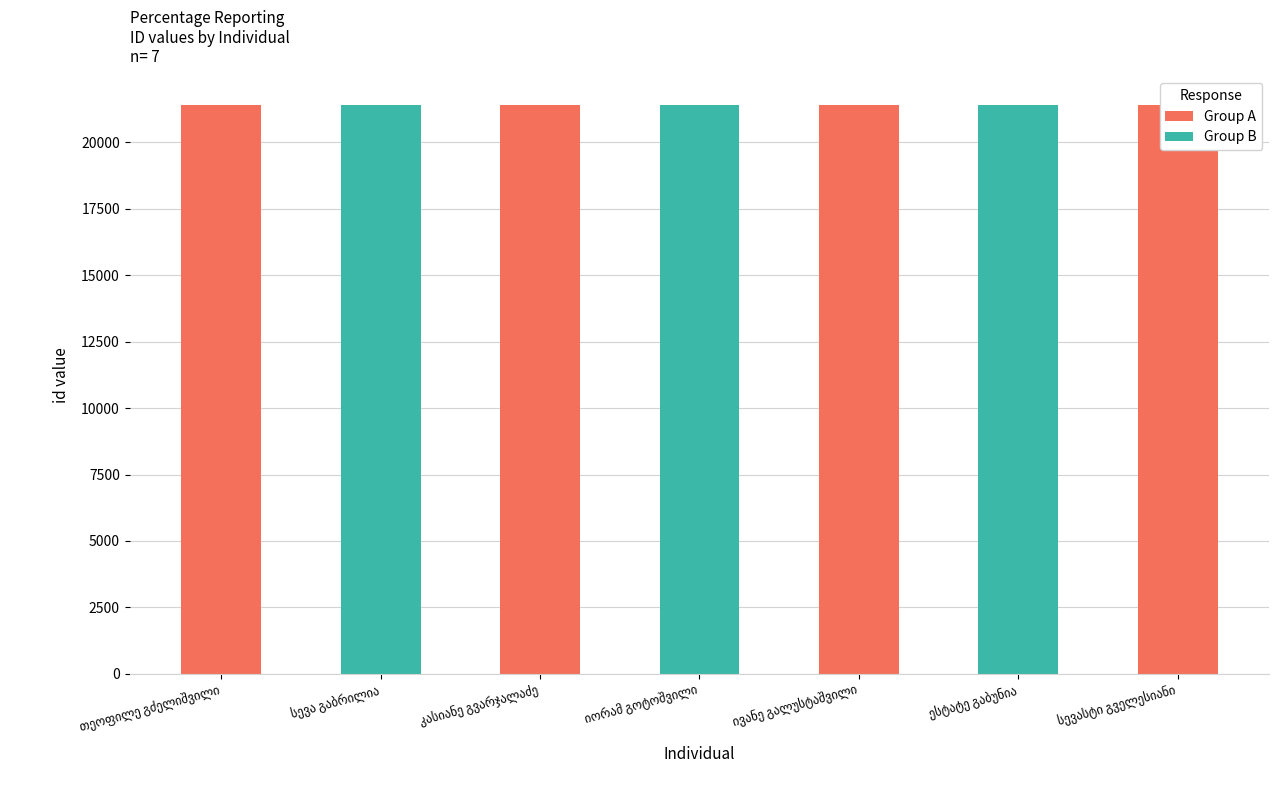

List the labels in order of value, largest first.

კასიანე გვარჯალაძე, თეოფილე გძელიშვილი, სევა გაბრილია, სევასტი გველესიანი, იორამ გოტოშვილი, ივანე გალუსტაშვილი, ესტატე გაბუნია